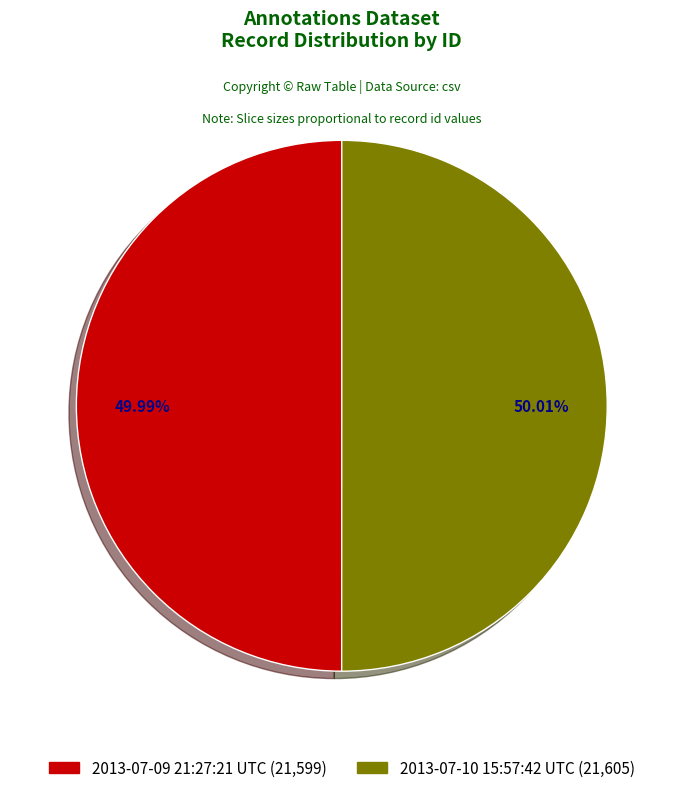

Combined, do 2013-07-10 15:57:42 UTC and 2013-07-09 21:27:21 UTC account for over 50%?

Yes